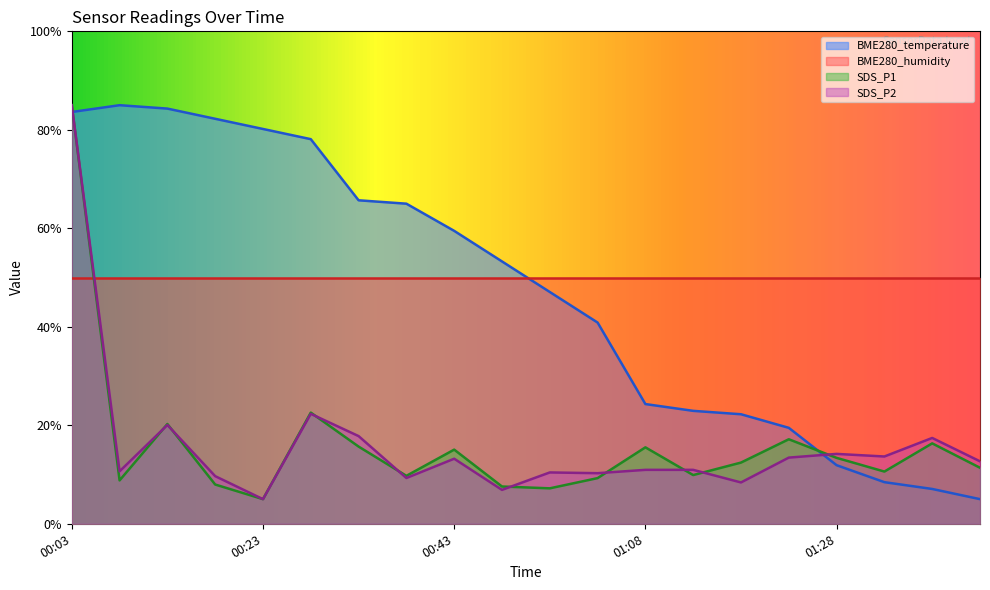

How many lines are shown in the chart?

4